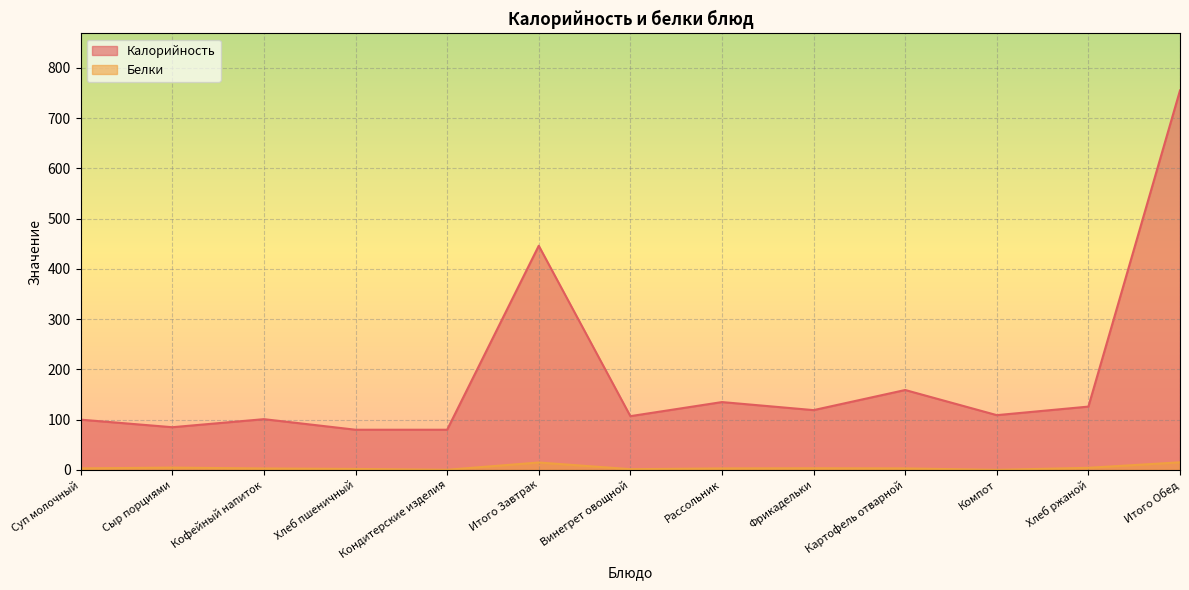

At which category does the chart reach its minimum across all series?

Компот